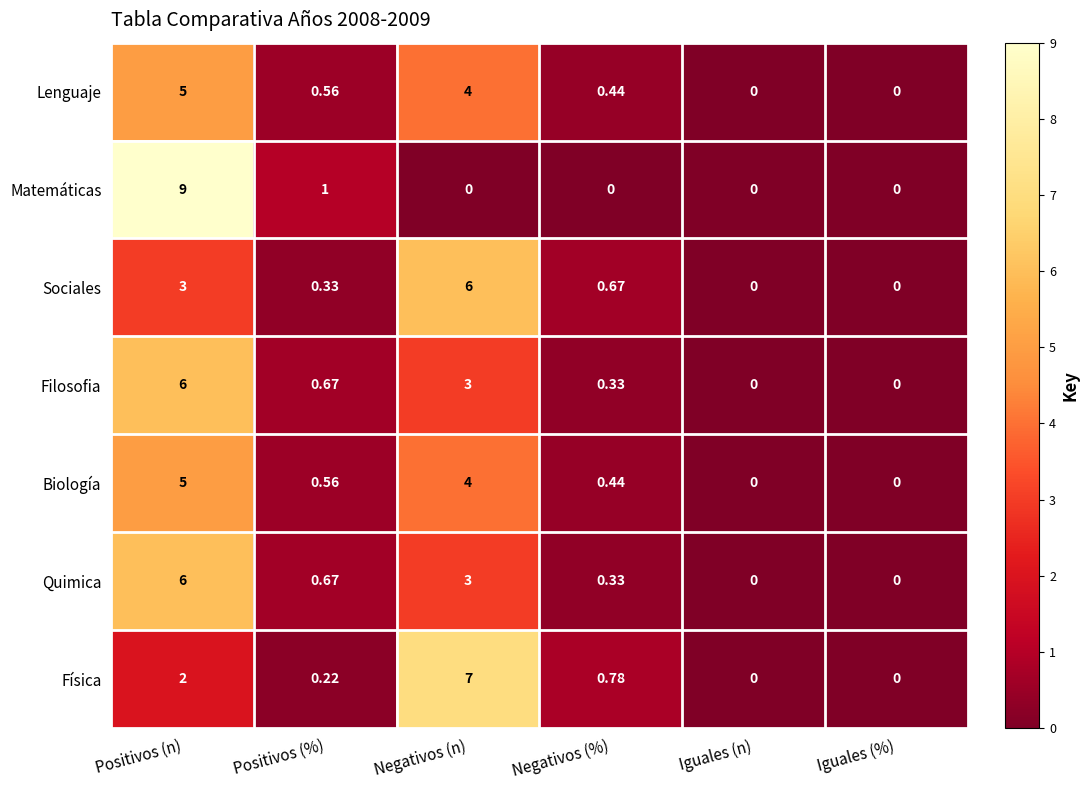

At which label is Matemáticas closest to 4?

Positivos (%)